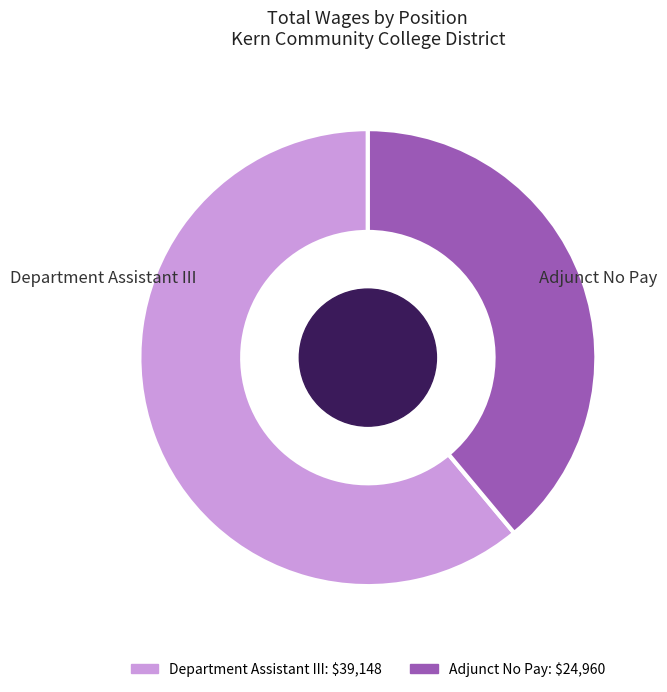

Between Adjunct No Pay and Department Assistant III, which is larger?

Department Assistant III